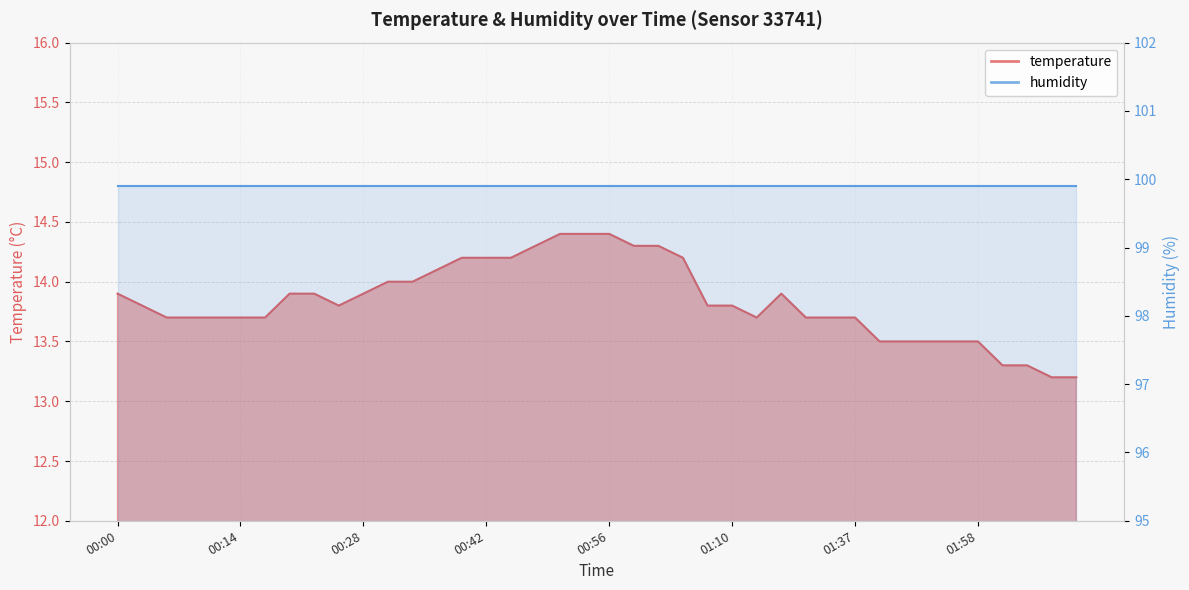

What is the change in value from 00:28 to 01:46?

-0.4